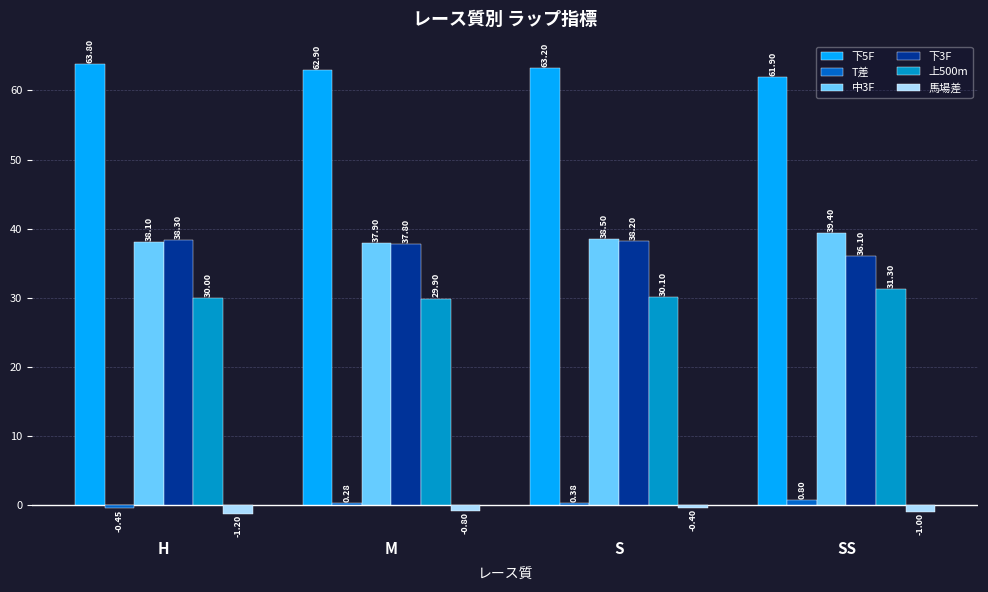

Count the number of data series in this chart.

6